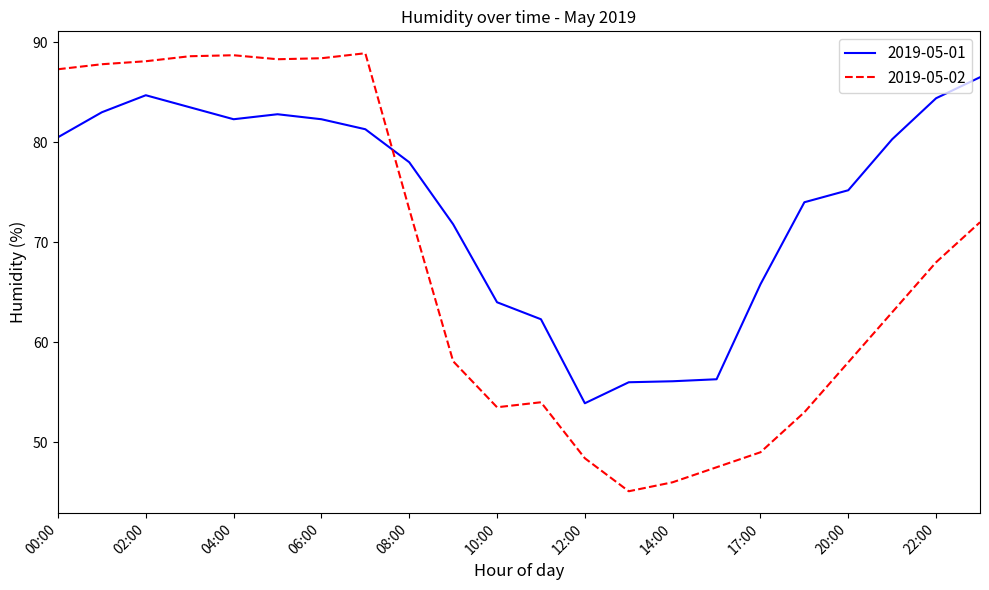

Which series has the largest range (max minus min)?

2019-05-02